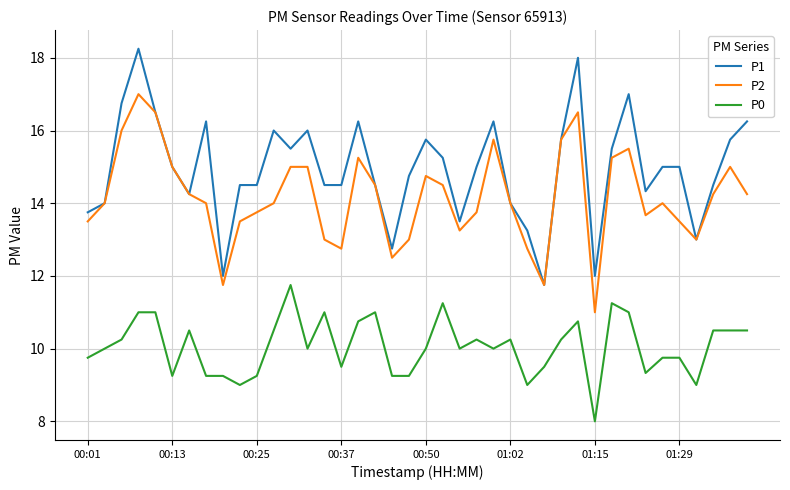

What is the highest value of the P0 series?

11.8